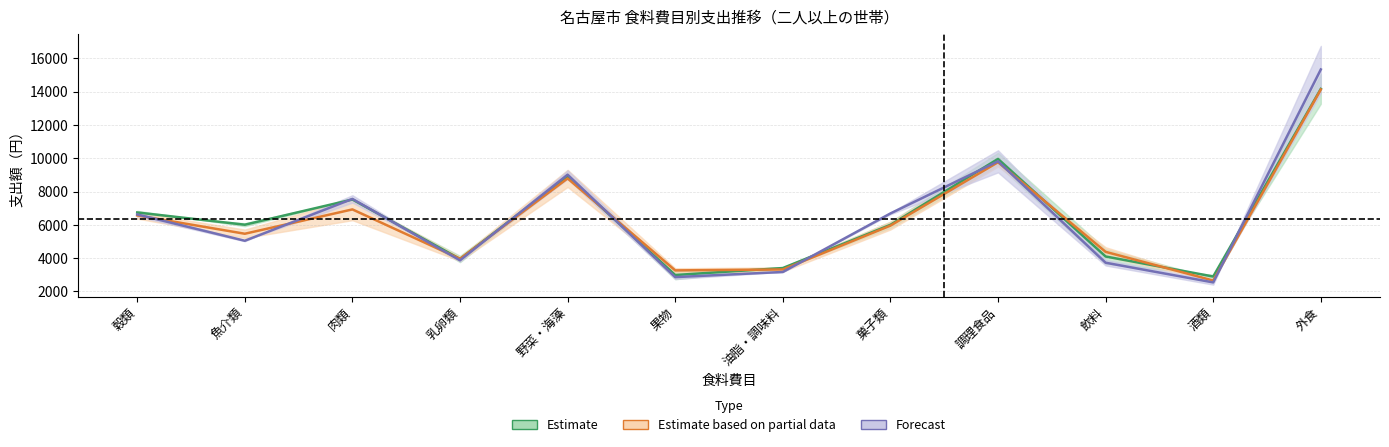

List the series in order of their peak value, lowest first.

Estimate based on partial data, Estimate, Forecast